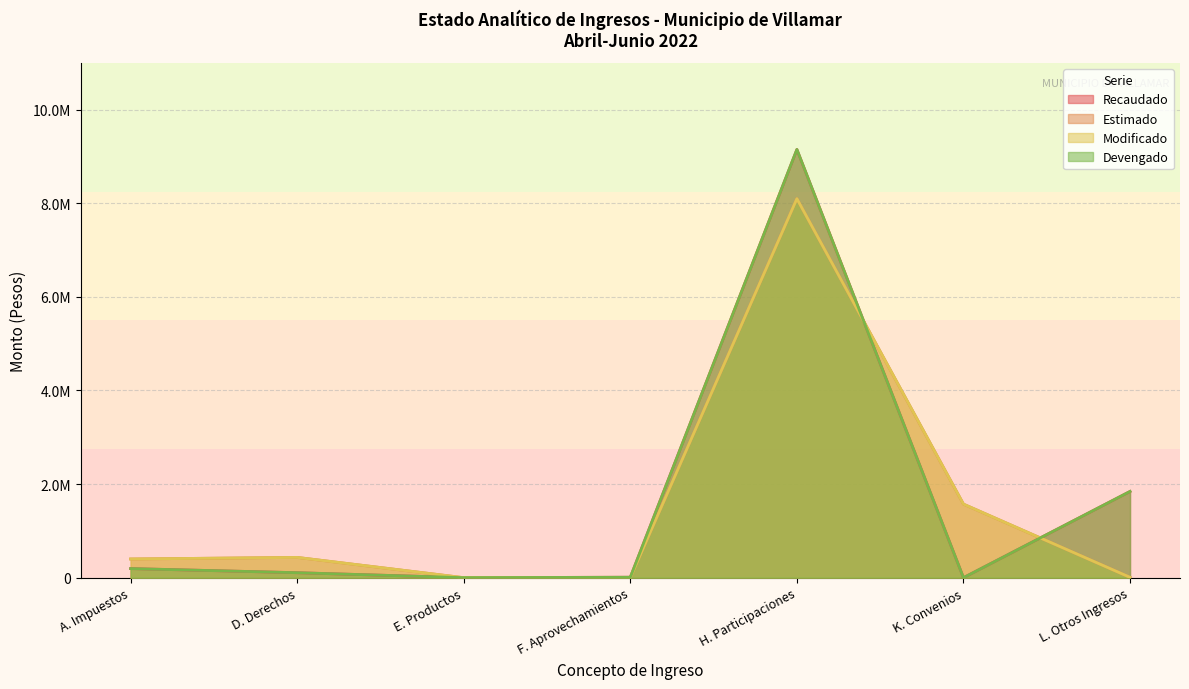

Between A. Impuestos and D. Derechos, which series saw the biggest shift?

Recaudado